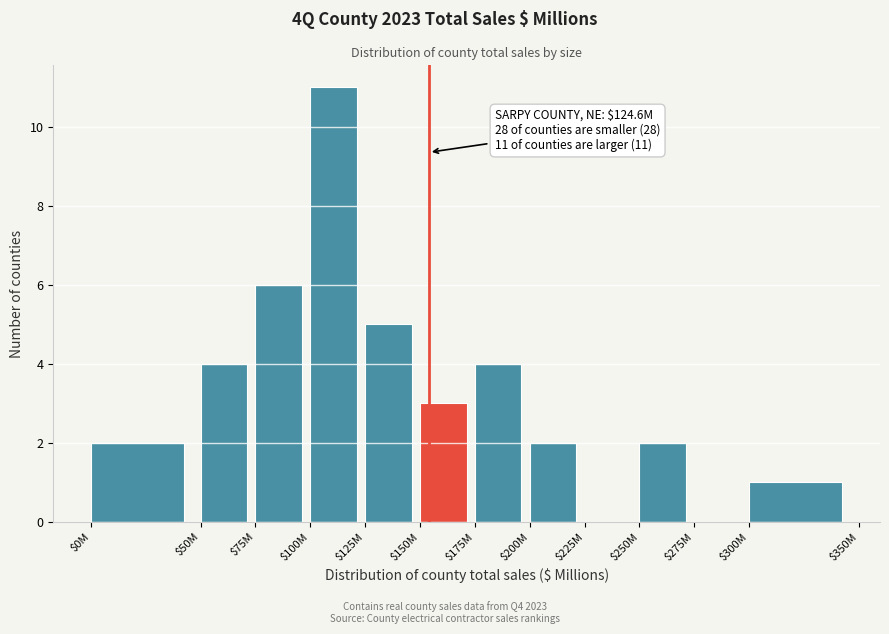

Is it true that the value at $275M is -5?

False